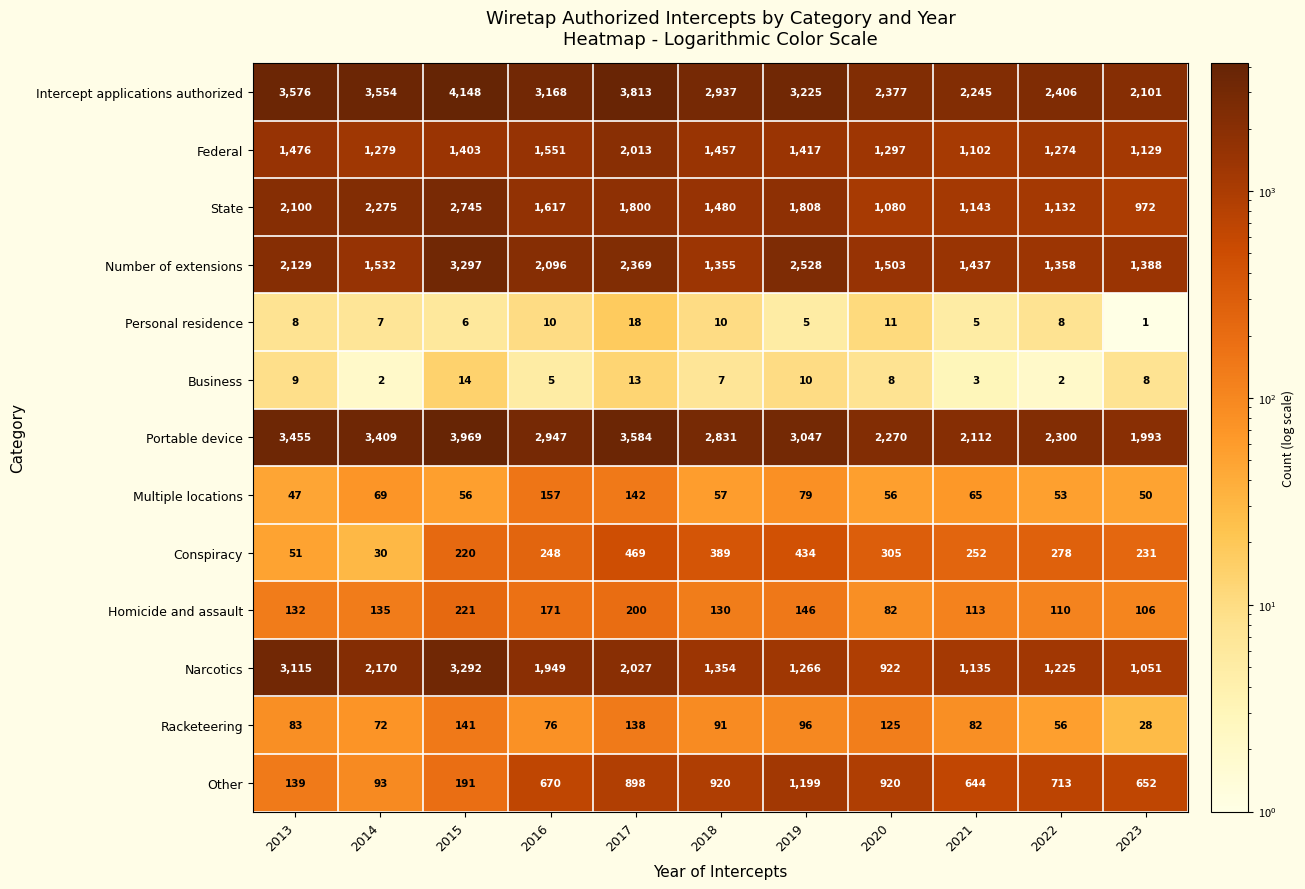

At 2021, list the series in order from largest to smallest.

Intercept applications authorized, Portable device, Number of extensions, State, Narcotics, Federal, Other, Conspiracy, Homicide and assault, Racketeering, Multiple locations, Personal residence, Business